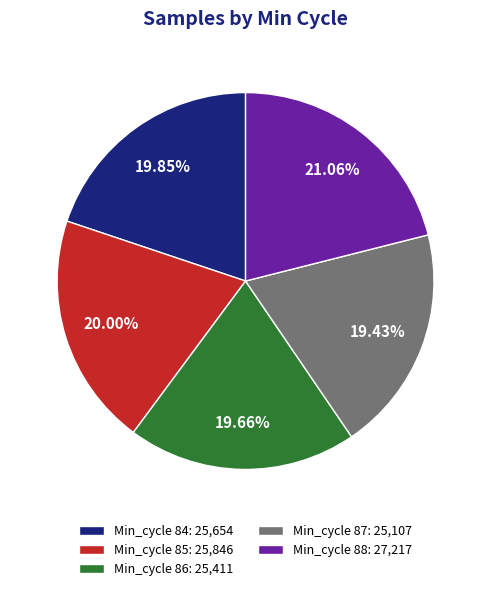

To the nearest percent, what is the combined percentage of Min_cycle 84 and Min_cycle 86?

40%